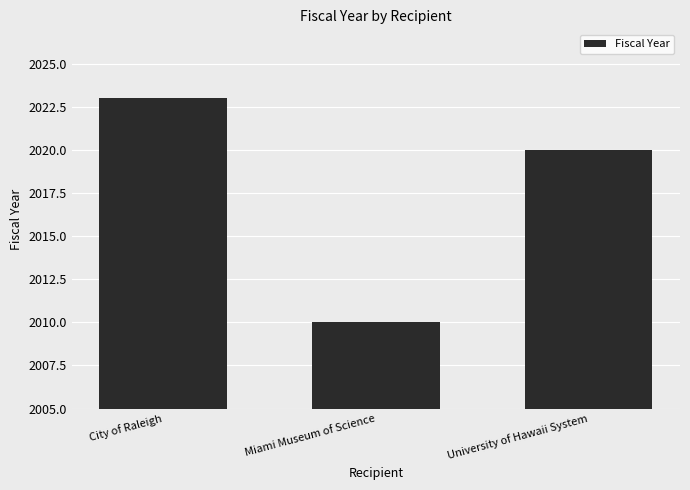

Does the chart contain stacked bars?

No